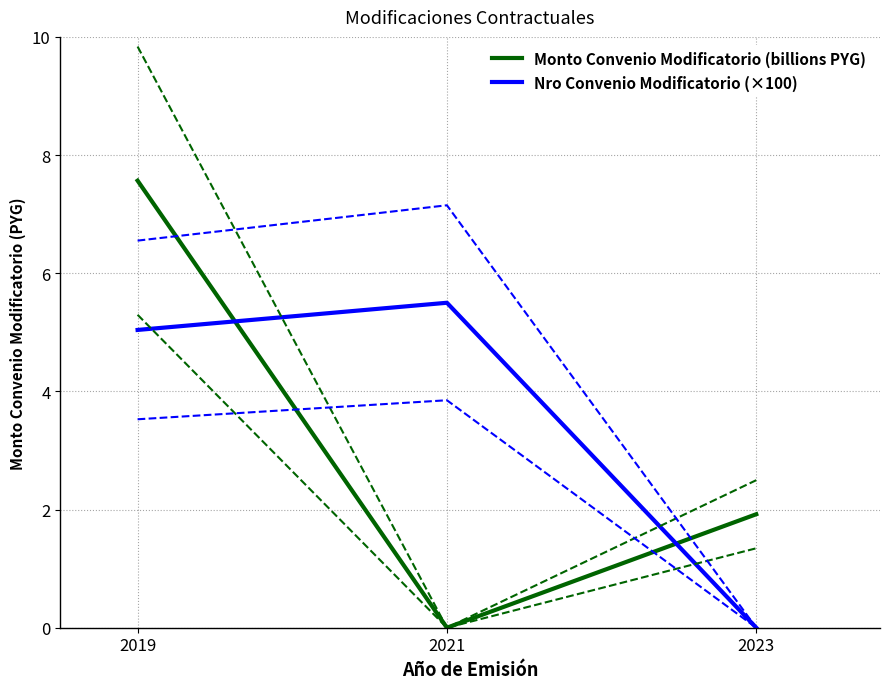

Reading left to right, transcribe all the data shown in this chart.

Monto Convenio Modificatorio (billions PYG): 2019=7.6	2021=0.0	2023=1.9
Nro Convenio Modificatorio (×100): 2019=5.0	2021=5.5	2023=0.0